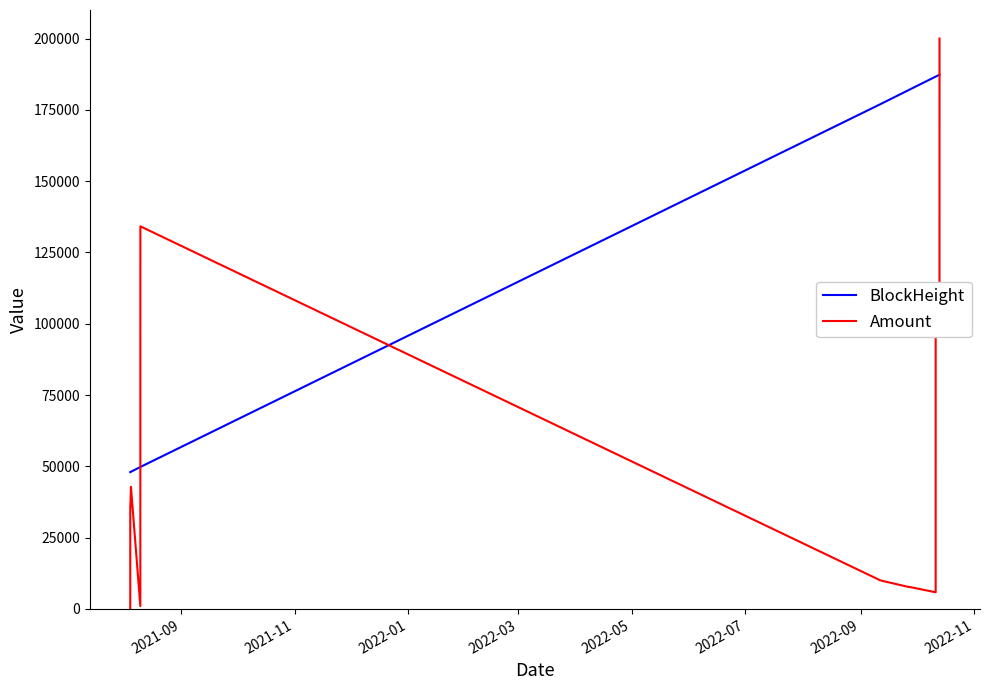

Which series has the largest total across all categories?

BlockHeight